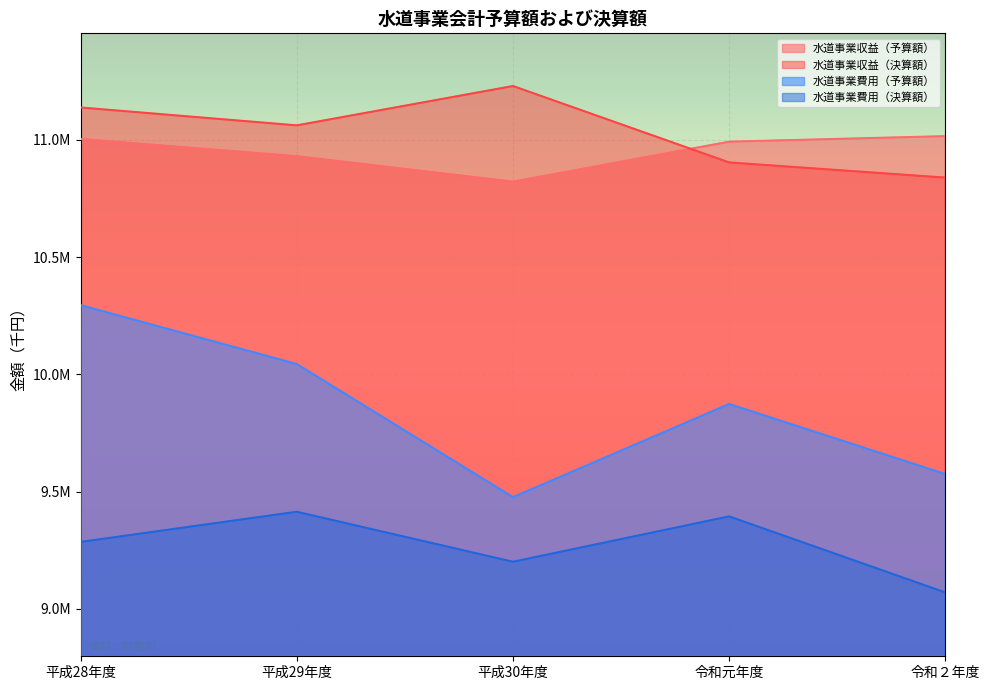

Reading left to right, what are all the values shown in this chart?

水道事業収益（予算額）: 11003214	10929922	10821346	10991643	11015262
水道事業収益（決算額）: 11137383	11061176	11228971	10903220	10838471
水道事業費用（予算額）: 10294723	10043674	9476275	9873470	9574714
水道事業費用（決算額）: 9285462	9414026	9200863	9394299	9070048